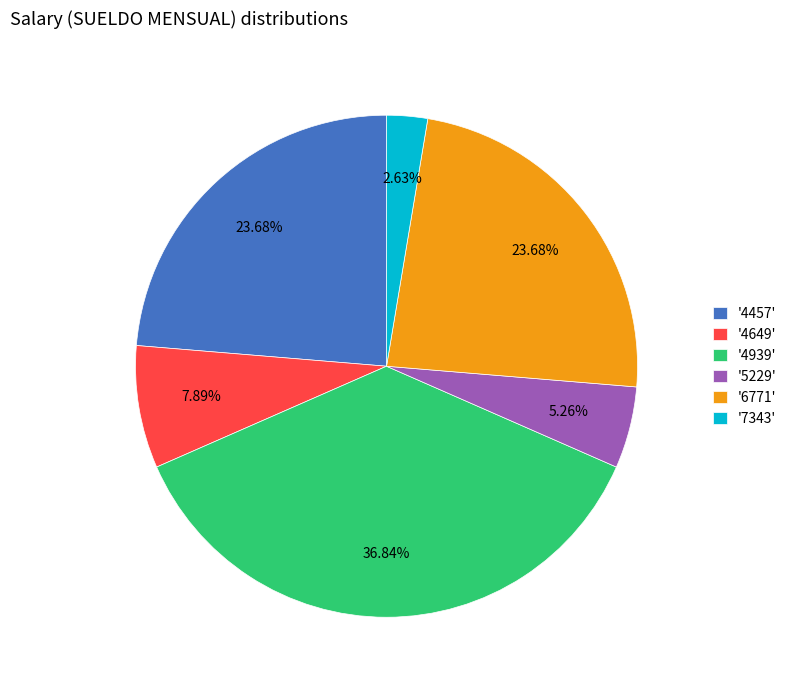

Does any single category account for the majority?

No